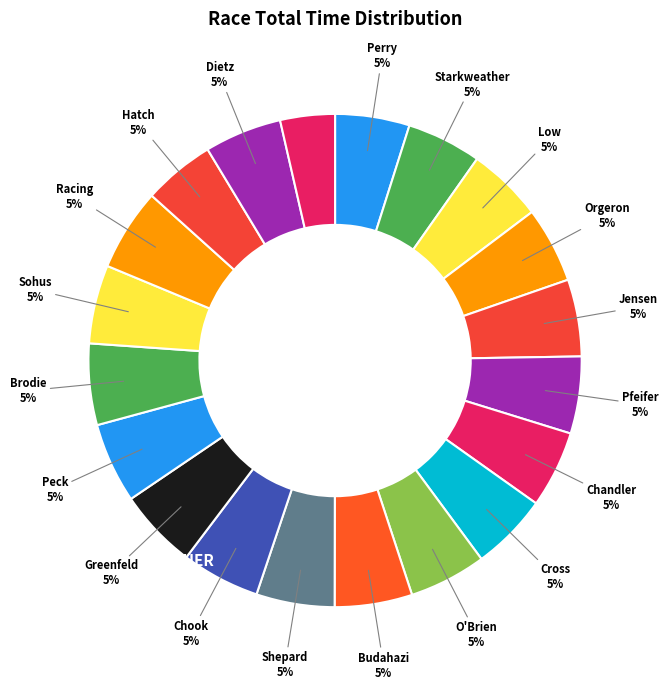

What percentage do Team Gila Racing and Jason Perry together represent?

10.3%